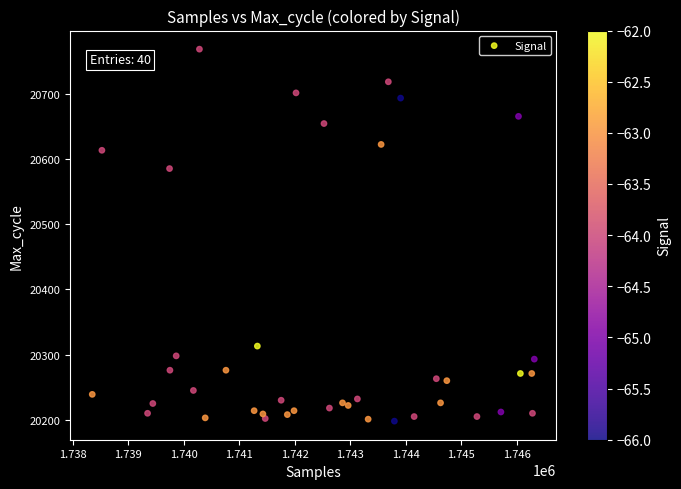

What Y value in the scatter plot is closest to 20483?

20585